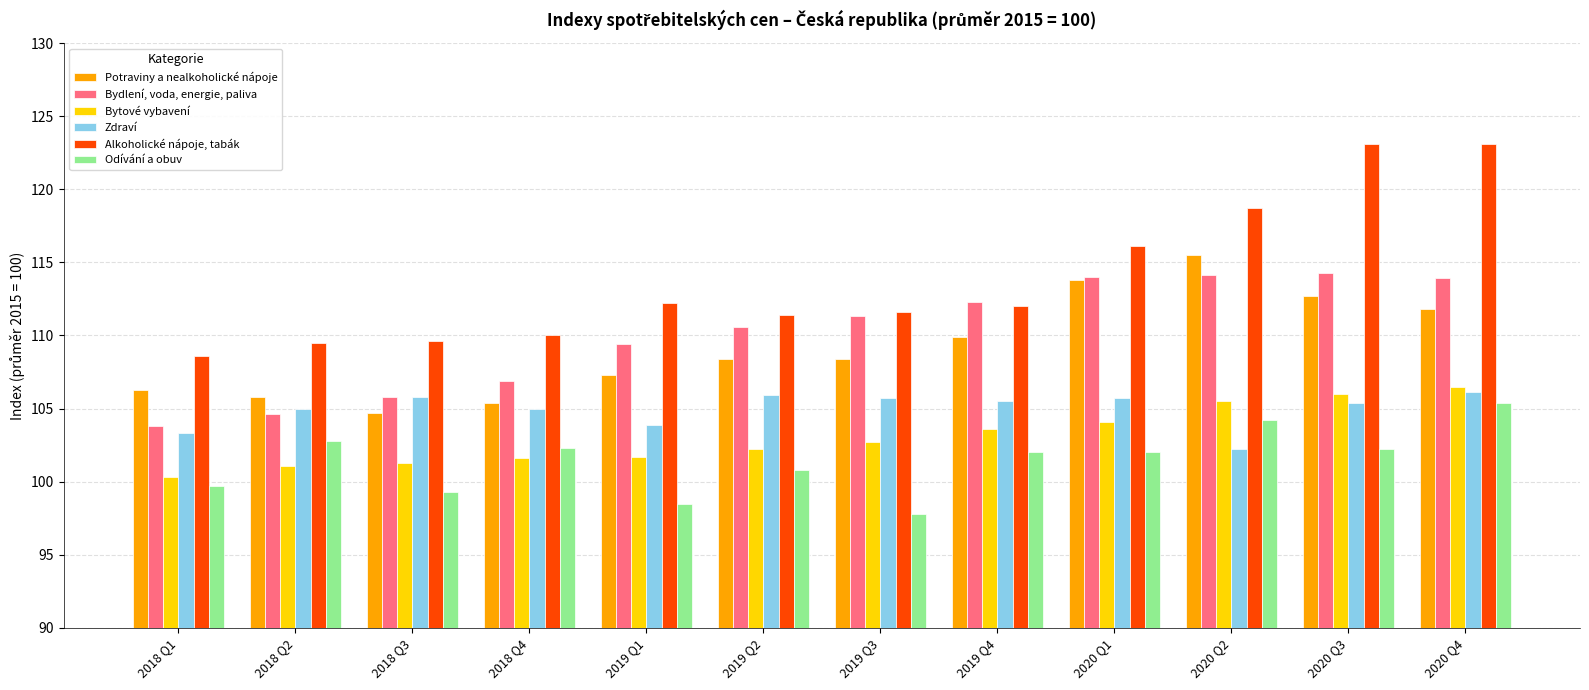

What is the average value of the Zdraví series?

105.0